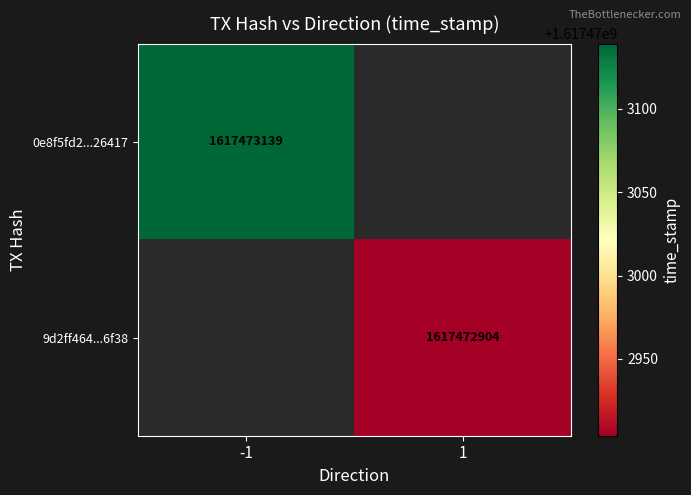

The value of 0e8f5fd22c294f1449e9c52f3ee70ae60b26417 at direction is -1. True or false?

False